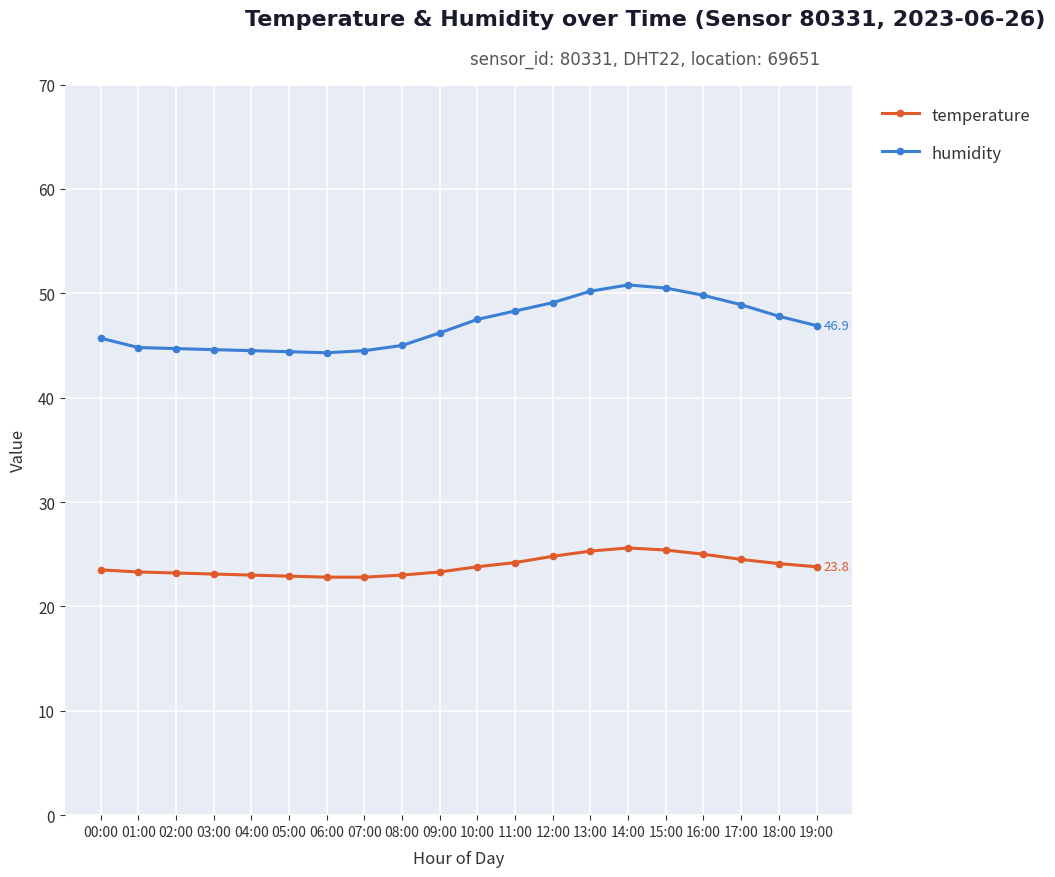

At which label does temperature first exceed 23?

00:00